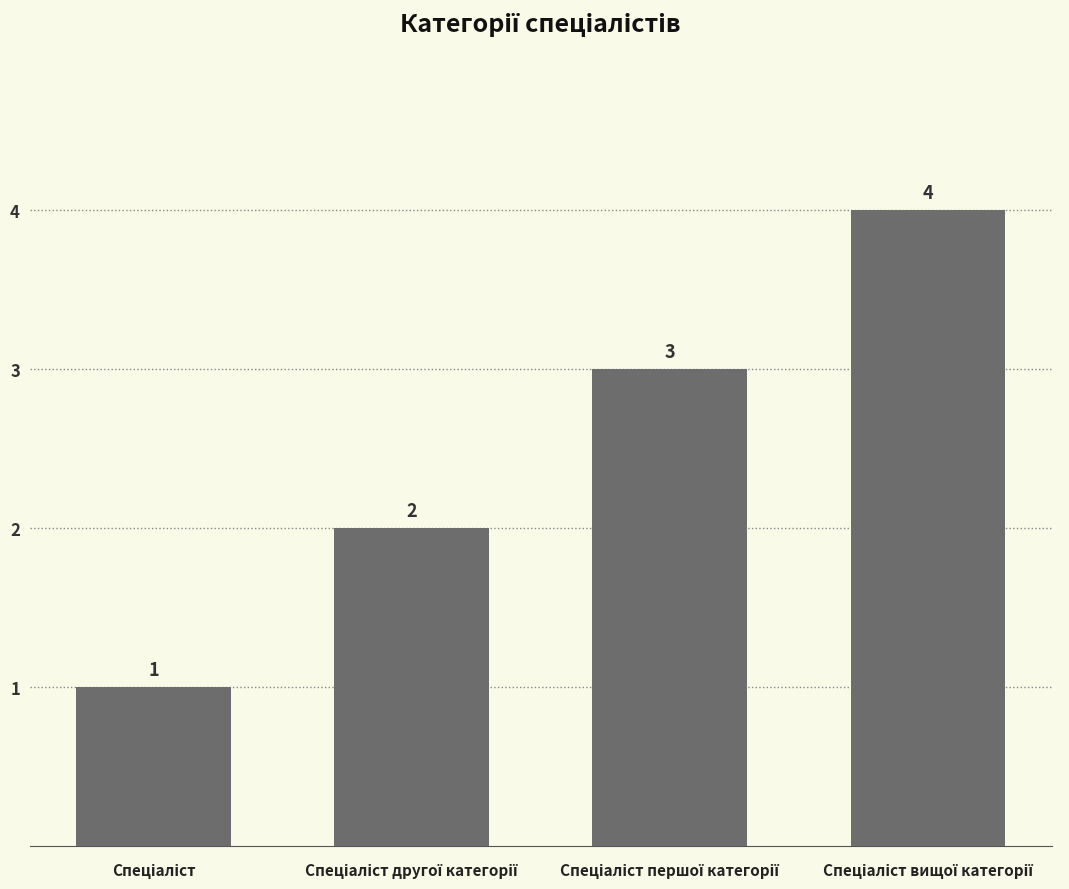

What is the difference between the second highest and second lowest values?

1